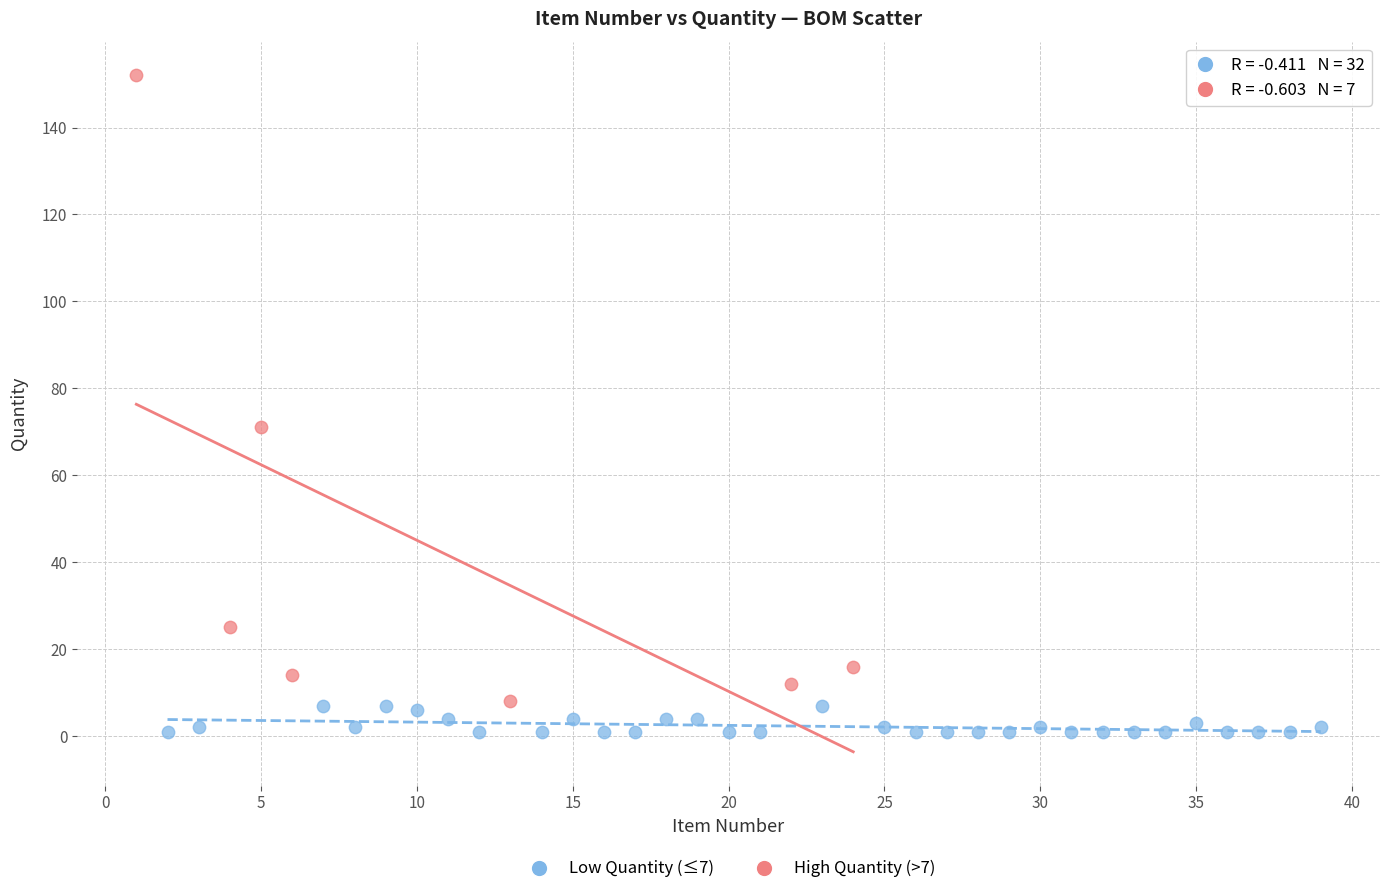

What are all the series names shown in the legend?

Low Quantity (≤7), High Quantity (>7)